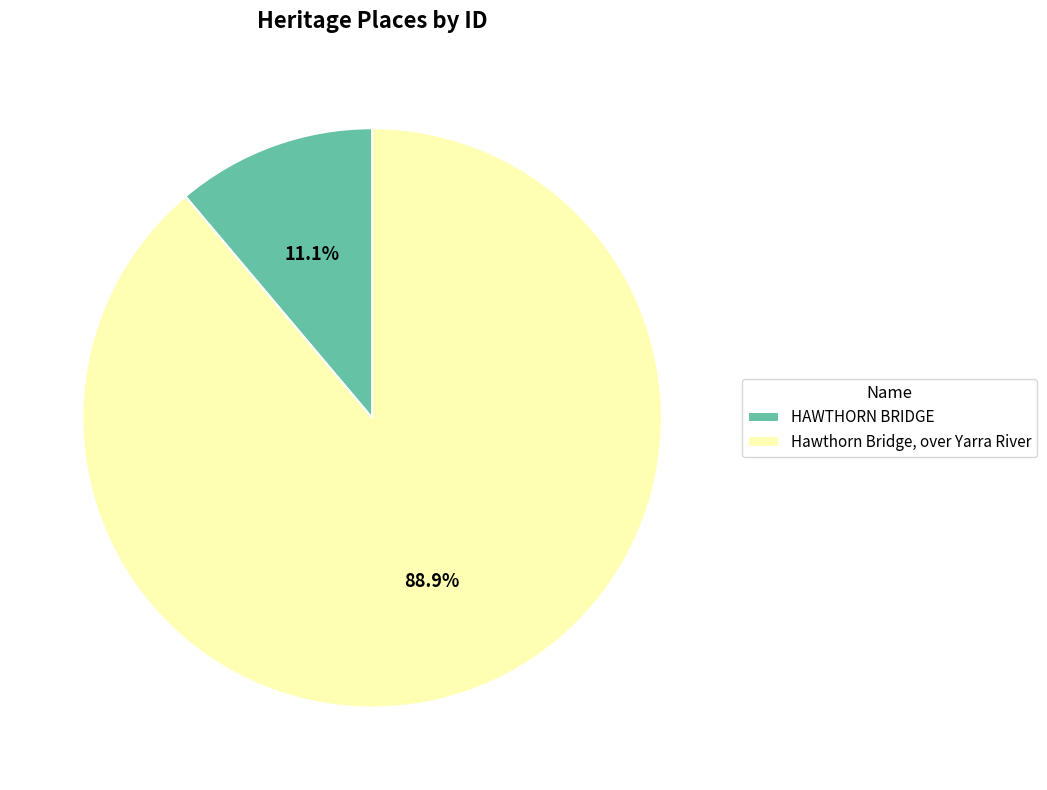

To the nearest percent, what percentage of the pie is HAWTHORN BRIDGE?

11%